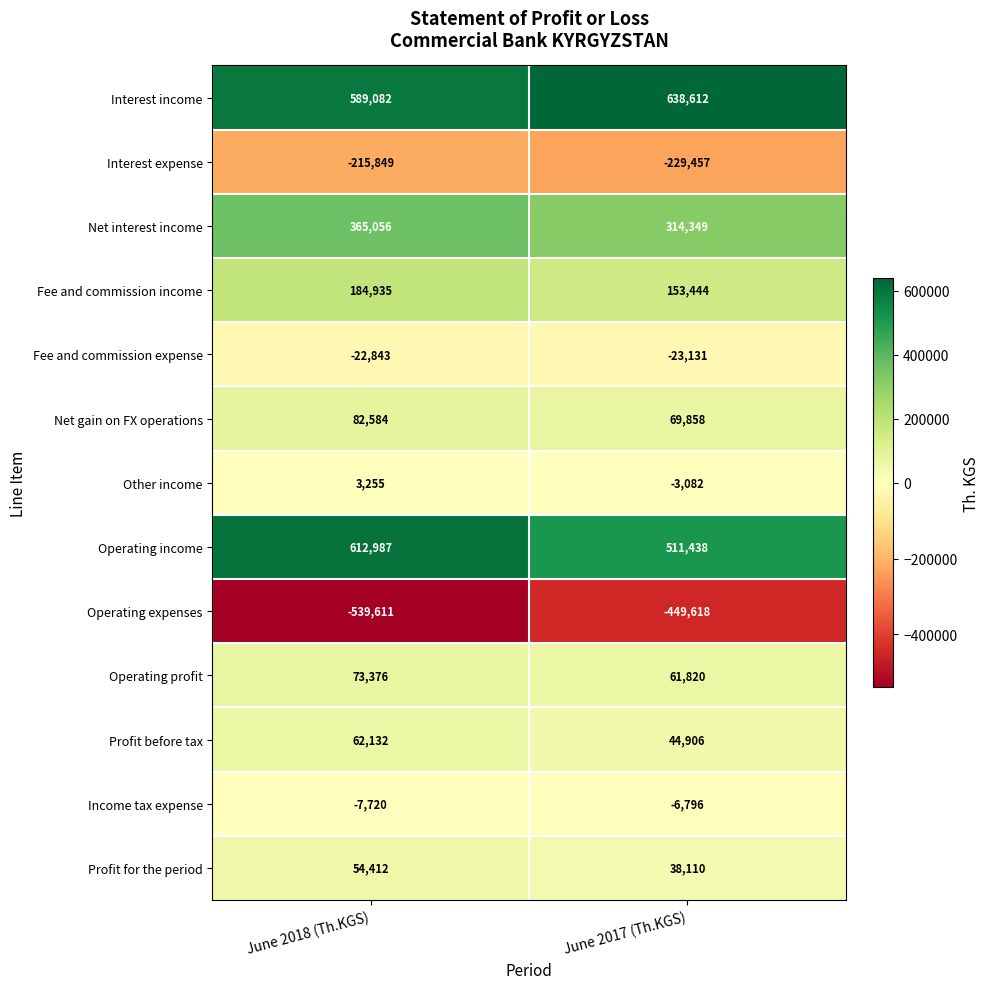

List the labels in order of Other income value, largest first.

June 2018 (Th.KGS), June 2017 (Th.KGS)